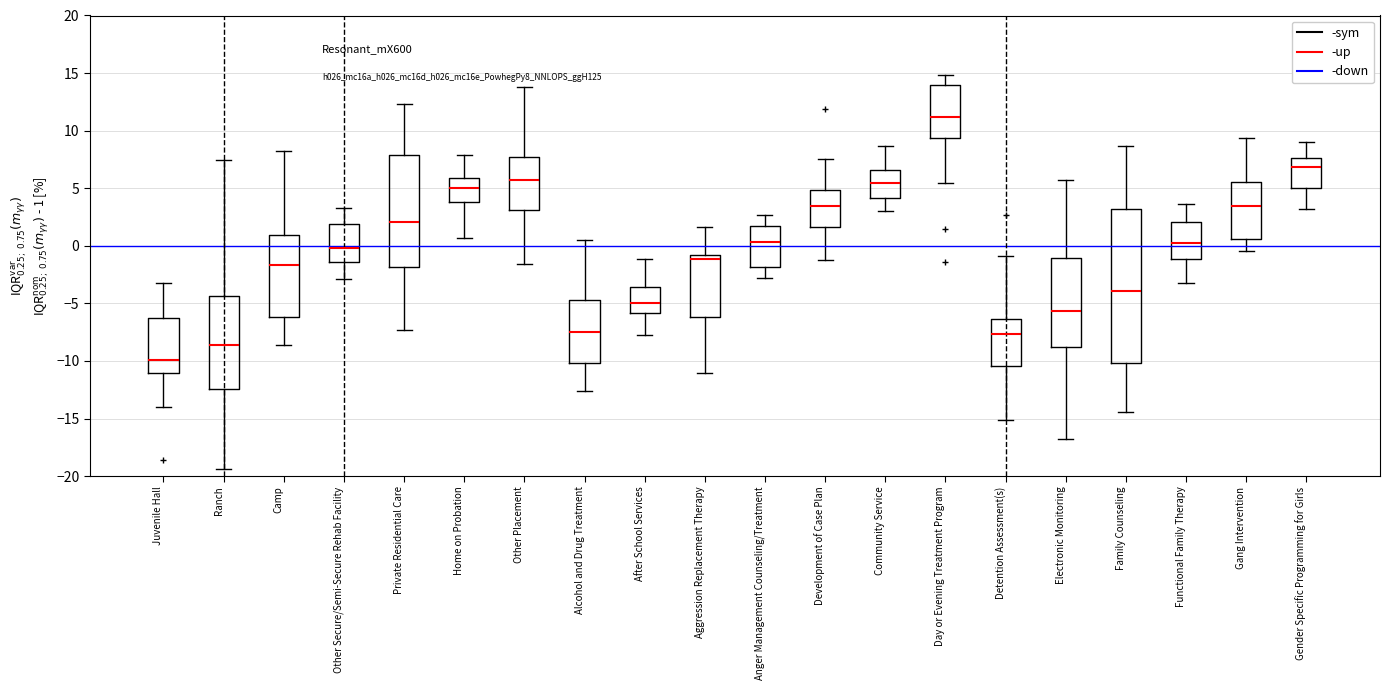

Reading left to right, read every box against the y-axis: the position of its median line, the range the box covers, and the ends of its whiskers. The values are not printed on the chart, so give them approximately, as read against the axis.

Juvenile Hall: median -10.0, box -11.0 to -6.0, whiskers -14.0 to -3.0
Ranch: median -8.5, box -12.5 to -4.5, whiskers -19.5 to 7.5
Camp: median -1.5, box -6.0 to 1.0, whiskers -8.5 to 8.5
Other Secure/Semi-Secure Rehab Facility: median 0.0, box -1.5 to 2.0, whiskers -3.0 to 3.5
Private Residential Care: median 2.0, box -2.0 to 8.0, whiskers -7.5 to 12.5
Home on Probation: median 5.0, box 4.0 to 6.0, whiskers 0.5 to 8.0
Other Placement: median 5.5, box 3.0 to 7.5, whiskers -1.5 to 14.0
Alcohol and Drug Treatment: median -7.5, box -10.0 to -4.5, whiskers -12.5 to 0.5
After School Services: median -5.0, box -6.0 to -3.5, whiskers -7.5 to -1.0
Aggression Replacement Therapy: median -1.0 (just below the box's upper edge), box -6.0 to -1.0, whiskers -11.0 to 1.5
Anger Management Counseling/Treatment: median 0.5, box -2.0 to 1.5, whiskers -3.0 to 2.5
Development of Case Plan: median 3.5, box 1.5 to 5.0, whiskers -1.0 to 7.5
Community Service: median 5.5, box 4.0 to 6.5, whiskers 3.0 to 8.5
Day or Evening Treatment Program: median 11.0, box 9.5 to 14.0, whiskers 5.5 to 15.0
Detention Assessment(s): median -7.5, box -10.5 to -6.5, whiskers -15.0 to -1.0
Electronic Monitoring: median -5.5, box -9.0 to -1.0, whiskers -17.0 to 5.5
Family Counseling: median -4.0, box -10.0 to 3.0, whiskers -14.5 to 8.5
Functional Family Therapy: median 0.5, box -1.0 to 2.0, whiskers -3.5 to 3.5
Gang Intervention: median 3.5, box 0.5 to 5.5, whiskers -0.5 to 9.5
Gender Specific Programming for Girls: median 7.0, box 5.0 to 7.5, whiskers 3.0 to 9.0